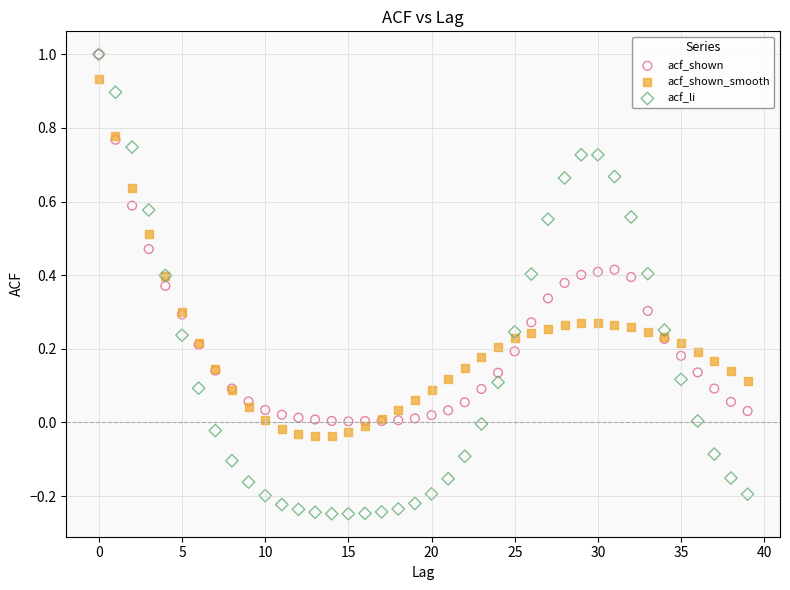

What are all the series names shown in the legend?

acf_shown, acf_shown_smooth, acf_li